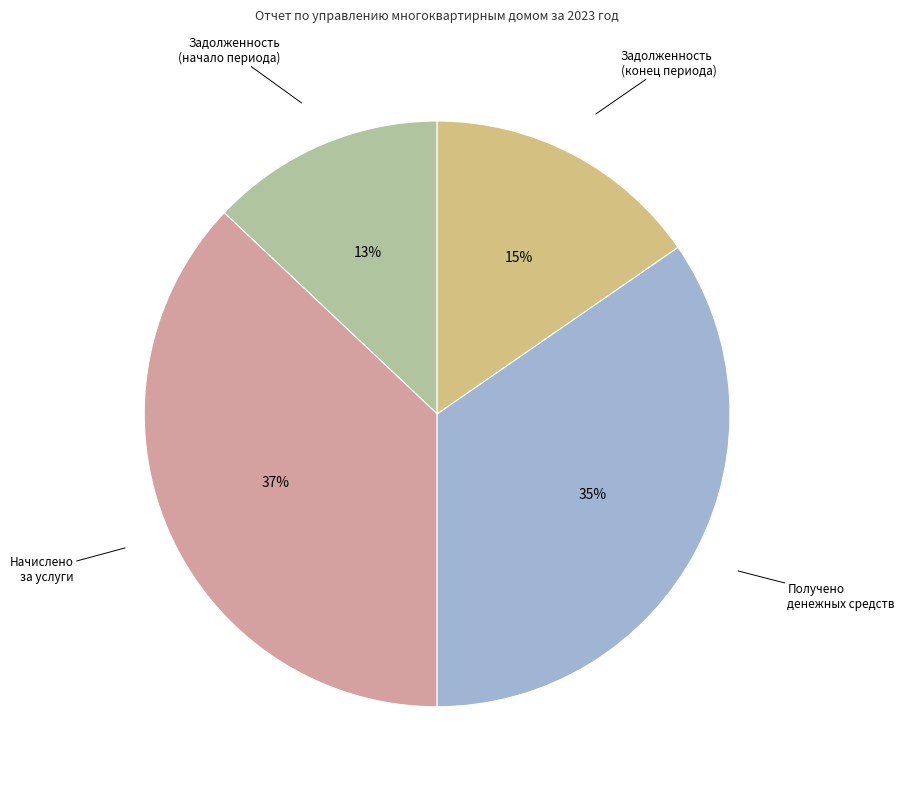

What percentage is the Начислено за услуги slice, to the nearest percent?

37%